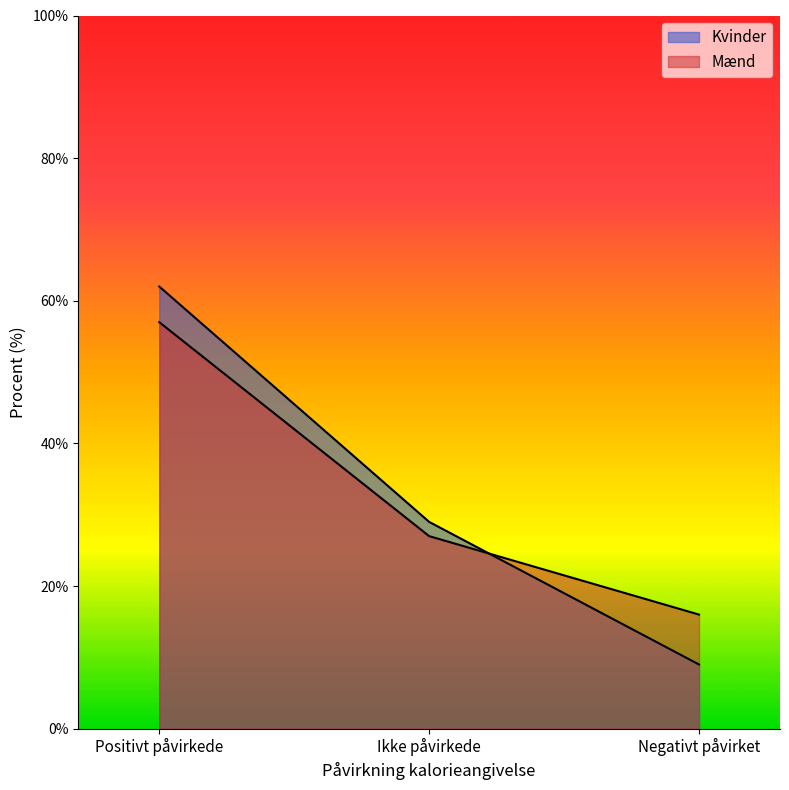

The value of Mænd at Ikke påvirkede is 9. True or false?

False